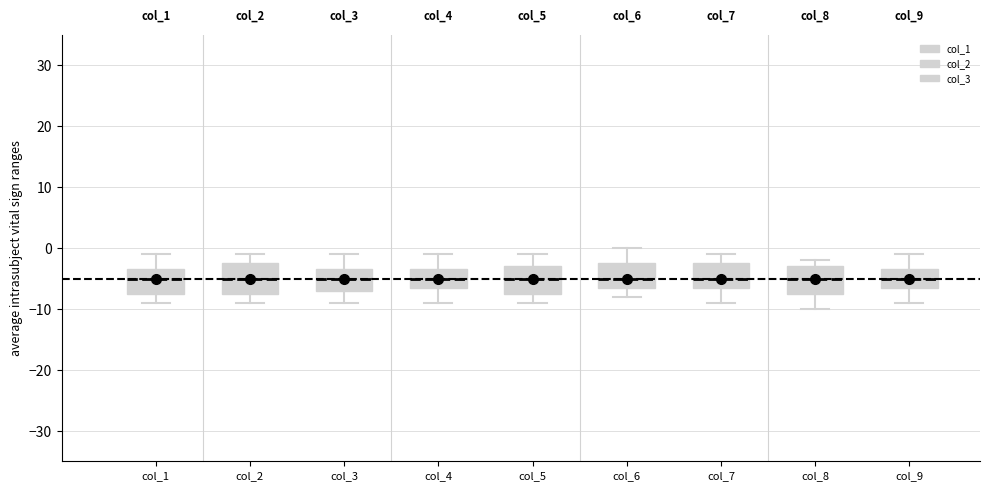

Reading left to right, transcribe this box plot: for each box, give where its median line is, the range the box spans, and where its two whiskers end, as read against the y-axis. The values are not printed on the chart, so give them approximately, as read against the axis.

col_1: median -5, box -7 to -3, whiskers -9 to -1
col_2: median -5, box -7 to -2, whiskers -9 to -1
col_3: median -5, box -7 to -3, whiskers -9 to -1
col_4: median -5, box -6 to -3, whiskers -9 to -1
col_5: median -5, box -7 to -3, whiskers -9 to -1
col_6: median -5, box -6 to -2, whiskers -8 to 0
col_7: median -5, box -6 to -2, whiskers -9 to -1
col_8: median -5, box -7 to -3, whiskers -10 to -2
col_9: median -5, box -6 to -3, whiskers -9 to -1